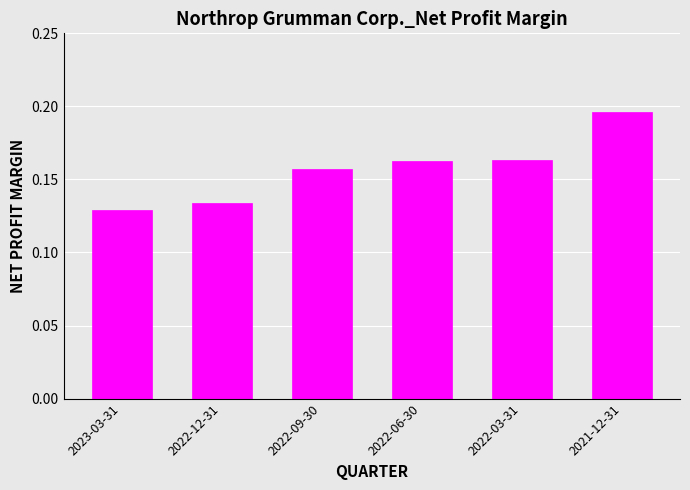

What is the sum of all values?

0.9